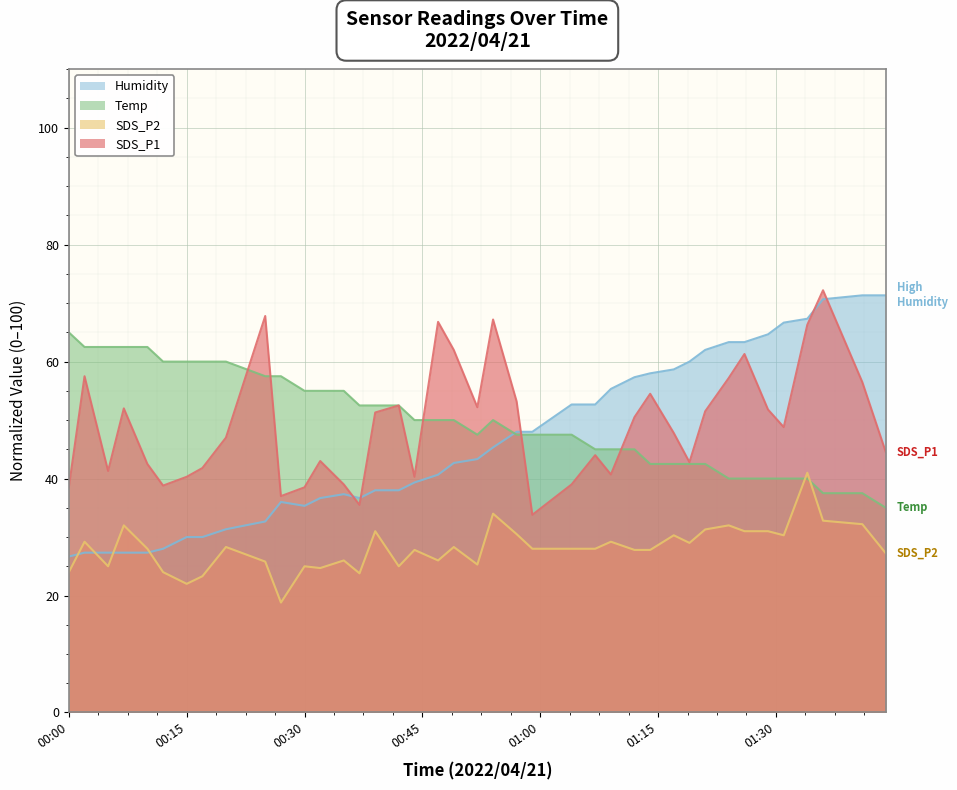

After their last crossing, which series has the higher values: SDS_P1 or Temp?

SDS_P1